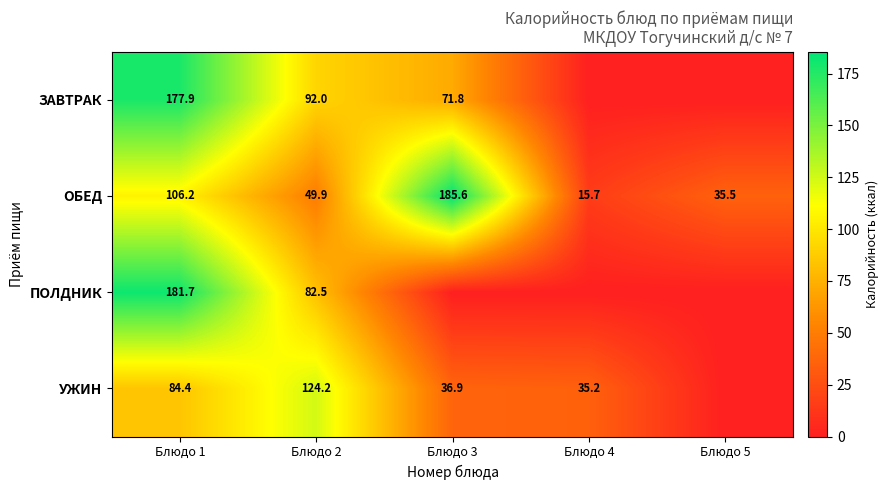

The value of ОБЕД at Блюдо 2 is 49.9. True or false?

True